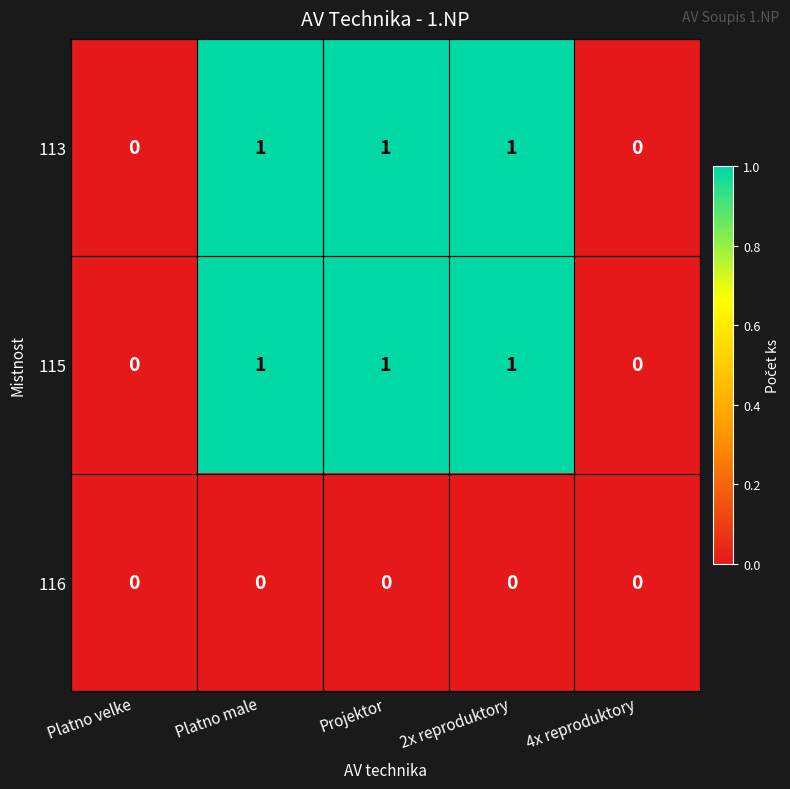

What is the sum of all 113 values?

3